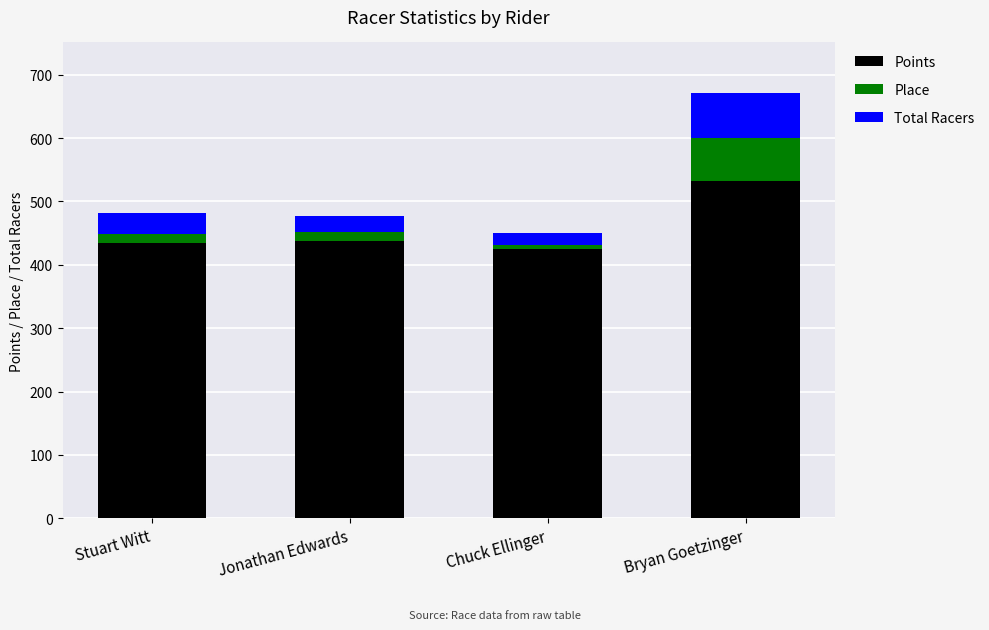

What is the sum of the Points values at Jonathan Edwards and Chuck Ellinger?

863.4